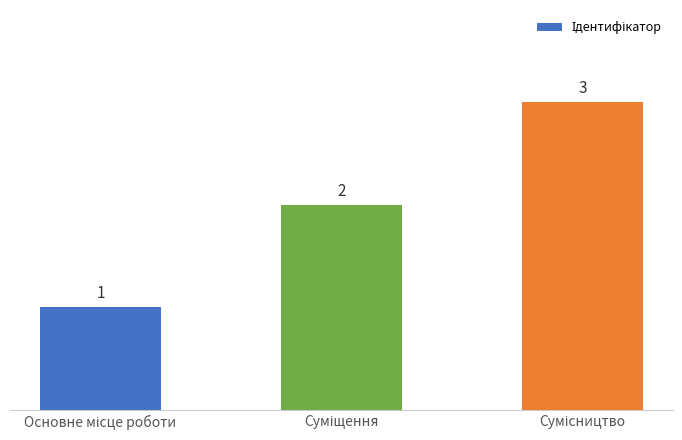

What is the sum of all values?

6